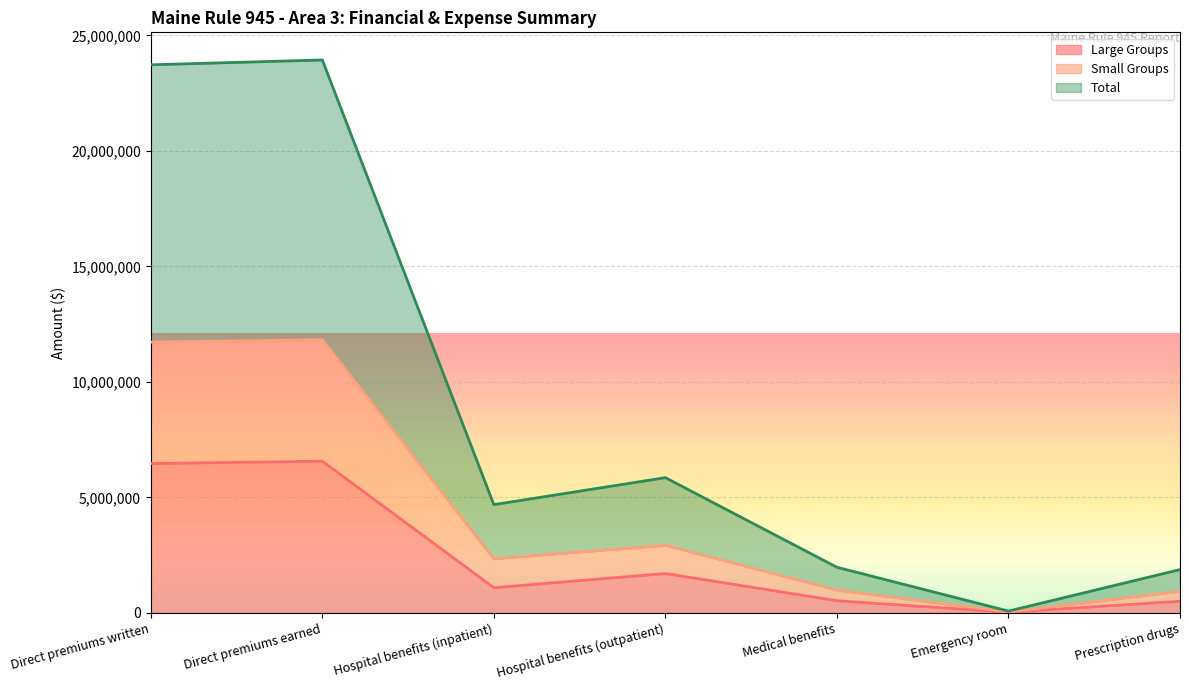

Rank the series by their average value, from lowest to highest.

Large Groups, Small Groups, Total